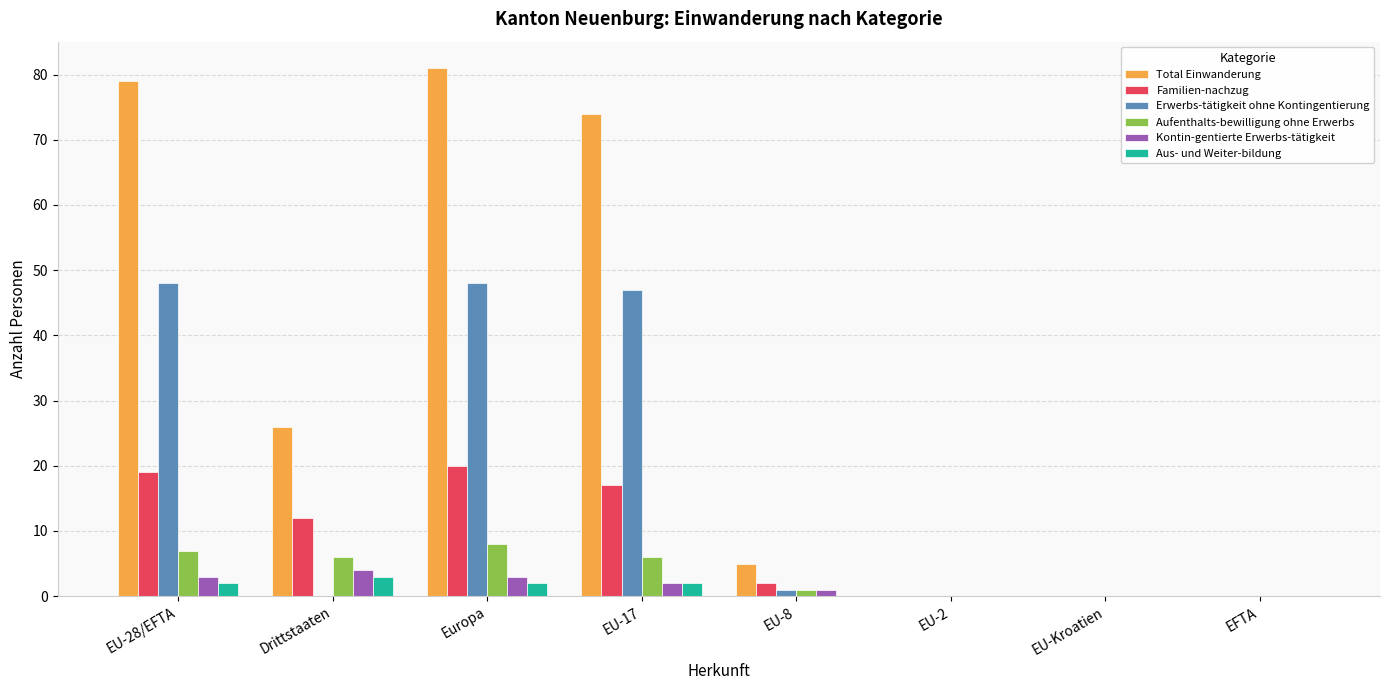

What is the sum of all Familien-nachzug values?

70